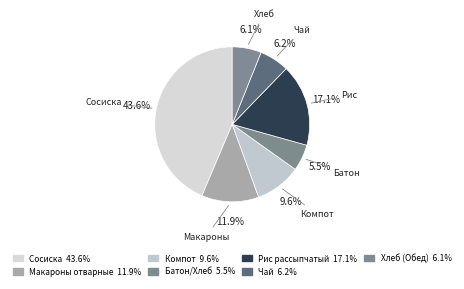

How many segments does this pie chart have?

7